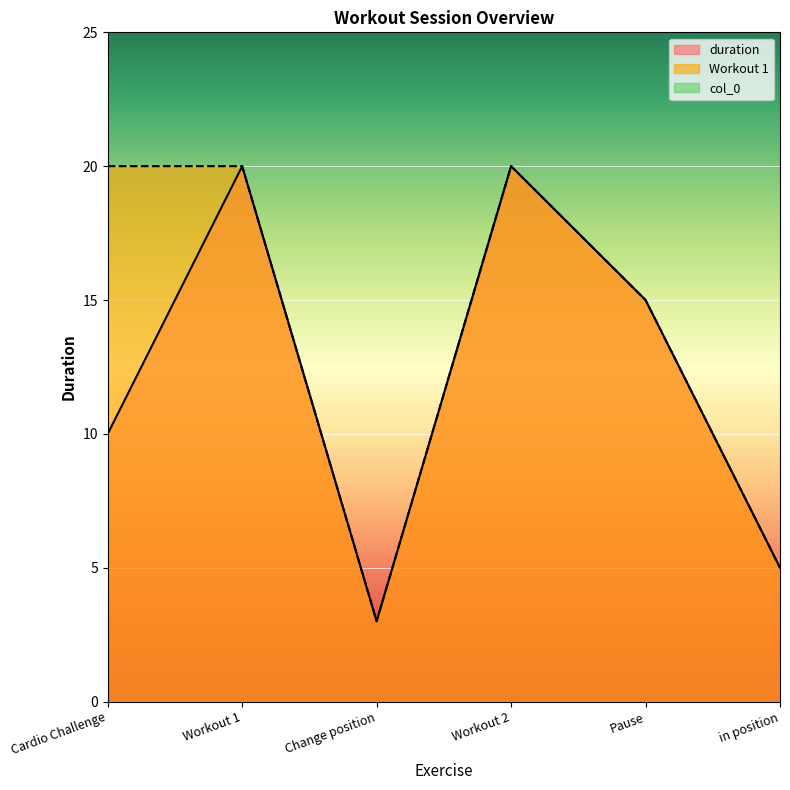

Rank the series by their average value, from highest to lowest.

Workout 1, duration